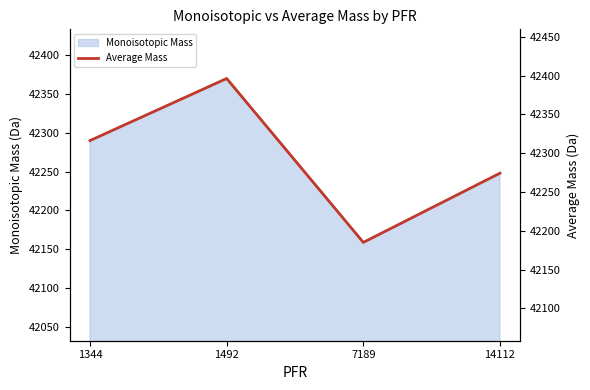

List the labels in order of value, largest first.

1492, 1344, 14112, 7189